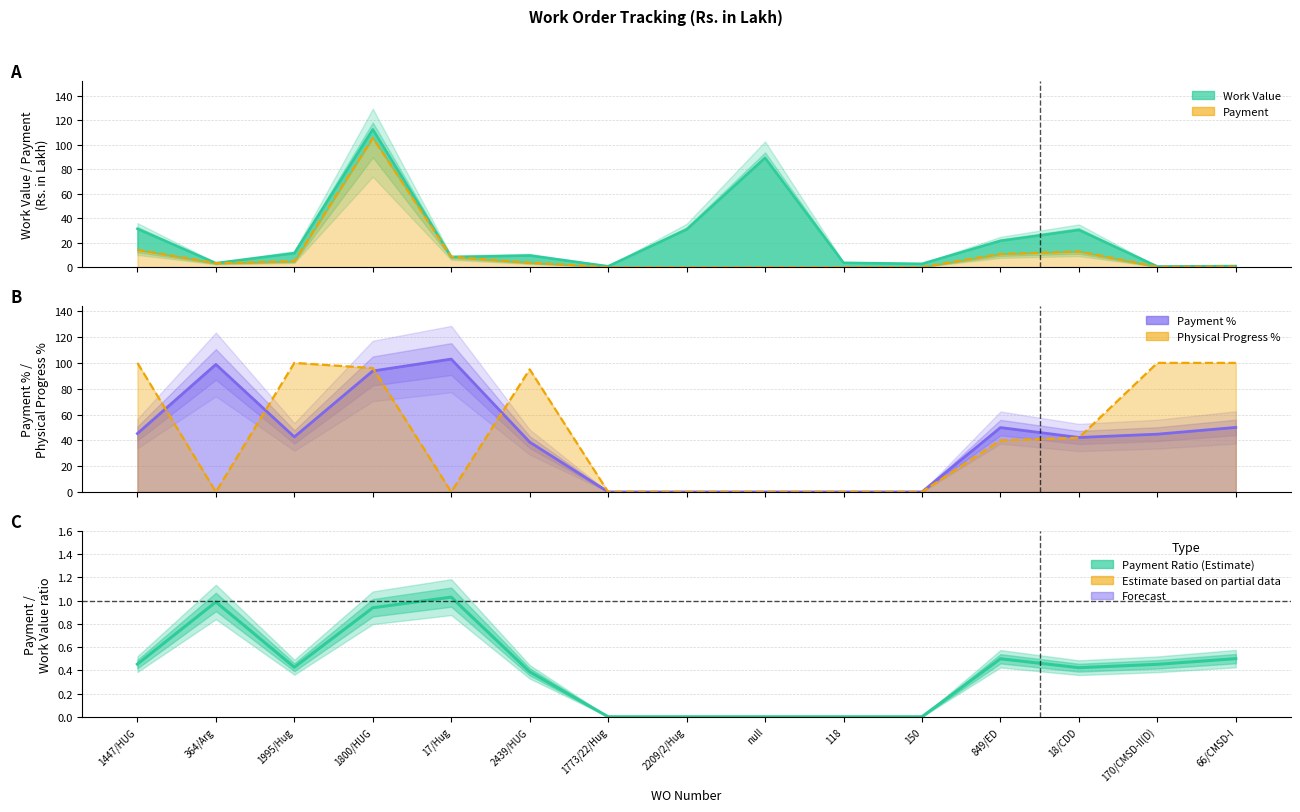

At which category is the sum across all series the highest?

1800/HUG